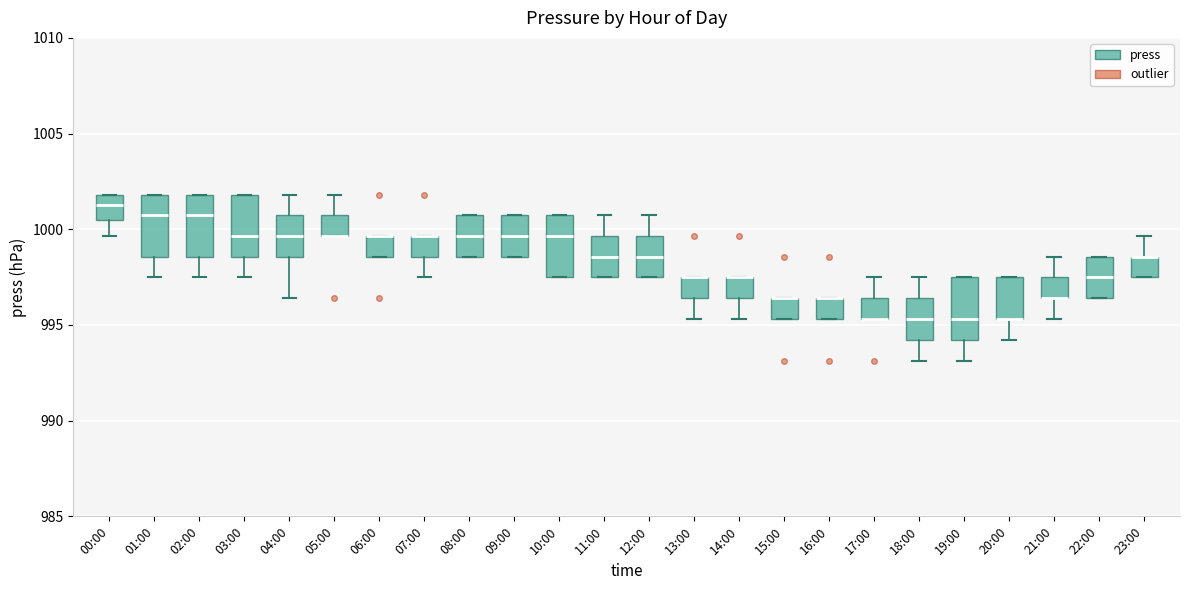

Reading left to right, transcribe this box plot: for each box, give where its median line is, the range the box spans, and where its two whiskers end, as read against the y-axis. The values are not printed on the chart, so give them approximately, as read against the axis.

00:00: median 1001.5, box 1000.5 to 1002.0, whiskers 999.5 to 1002.0
01:00: median 1000.5, box 998.5 to 1002.0, whiskers 997.5 to 1002.0
02:00: median 1000.5, box 998.5 to 1002.0, whiskers 997.5 to 1002.0
03:00: median 999.5, box 998.5 to 1002.0, whiskers 997.5 to 1002.0
04:00: median 999.5, box 998.5 to 1000.5, whiskers 996.5 to 1002.0
05:00: median 999.5 (drawn on the box's lower edge), box 999.5 to 1000.5, whiskers 999.5 to 1002.0
06:00: median 999.5 (drawn on the box's upper edge), box 998.5 to 999.5, whiskers 998.5 to 999.5
07:00: median 999.5 (drawn on the box's upper edge), box 998.5 to 999.5, whiskers 997.5 to 999.5
08:00: median 999.5, box 998.5 to 1000.5, whiskers 998.5 to 1000.5
09:00: median 999.5, box 998.5 to 1000.5, whiskers 998.5 to 1000.5
10:00: median 999.5, box 997.5 to 1000.5, whiskers 997.5 to 1000.5
11:00: median 998.5, box 997.5 to 999.5, whiskers 997.5 to 1000.5
12:00: median 998.5, box 997.5 to 999.5, whiskers 997.5 to 1000.5
13:00: median 997.5 (drawn on the box's upper edge), box 996.5 to 997.5, whiskers 995.5 to 997.5
14:00: median 997.5 (drawn on the box's upper edge), box 996.5 to 997.5, whiskers 995.5 to 997.5
15:00: median 996.5 (drawn on the box's upper edge), box 995.5 to 996.5, whiskers 995.5 to 996.5
16:00: median 996.5 (drawn on the box's upper edge), box 995.5 to 996.5, whiskers 995.5 to 996.5
17:00: median 995.5 (drawn on the box's lower edge), box 995.5 to 996.5, whiskers 995.5 to 997.5
18:00: median 995.5, box 994.0 to 996.5, whiskers 993.0 to 997.5
19:00: median 995.5, box 994.0 to 997.5, whiskers 993.0 to 997.5
20:00: median 995.5 (drawn on the box's lower edge), box 995.5 to 997.5, whiskers 994.0 to 997.5
21:00: median 996.5 (drawn on the box's lower edge), box 996.5 to 997.5, whiskers 995.5 to 998.5
22:00: median 997.5, box 996.5 to 998.5, whiskers 996.5 to 998.5
23:00: median 998.5 (drawn on the box's upper edge), box 997.5 to 998.5, whiskers 997.5 to 999.5